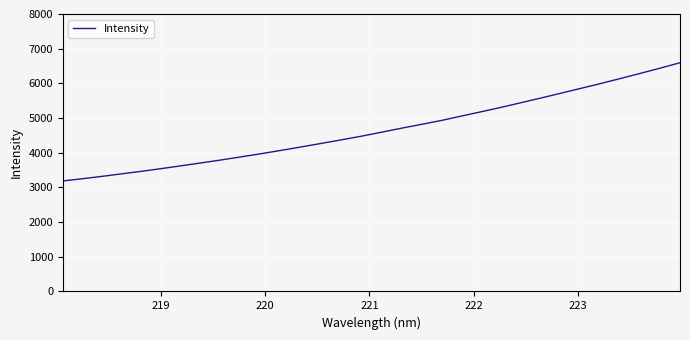

How many lines are shown in the chart?

1